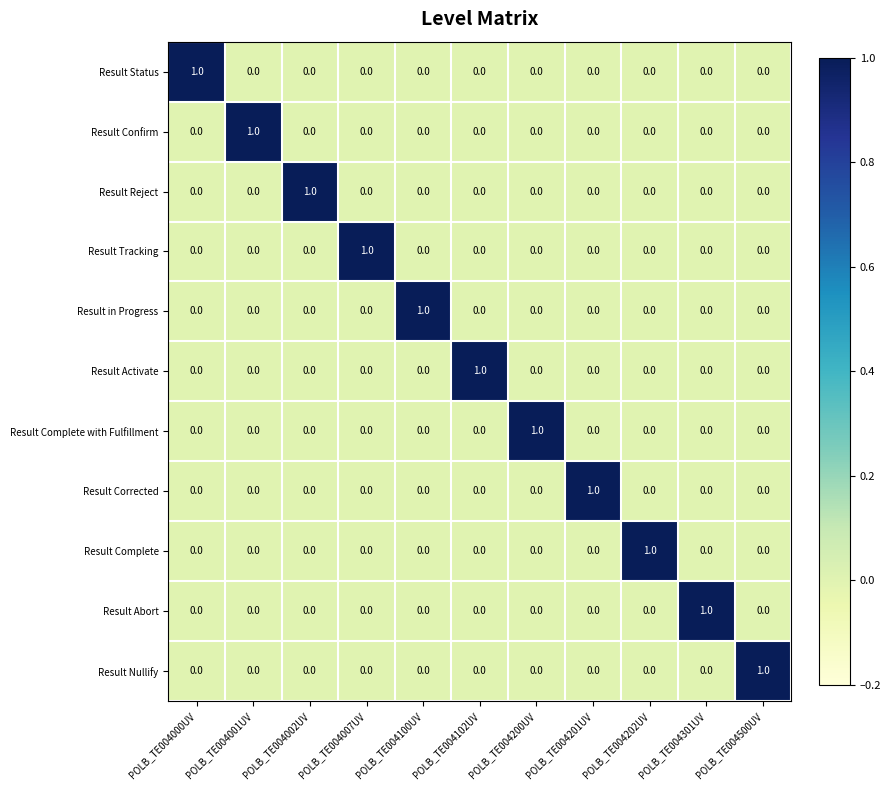

At which label does Result Status reach its peak?

POLB_TE004000UV